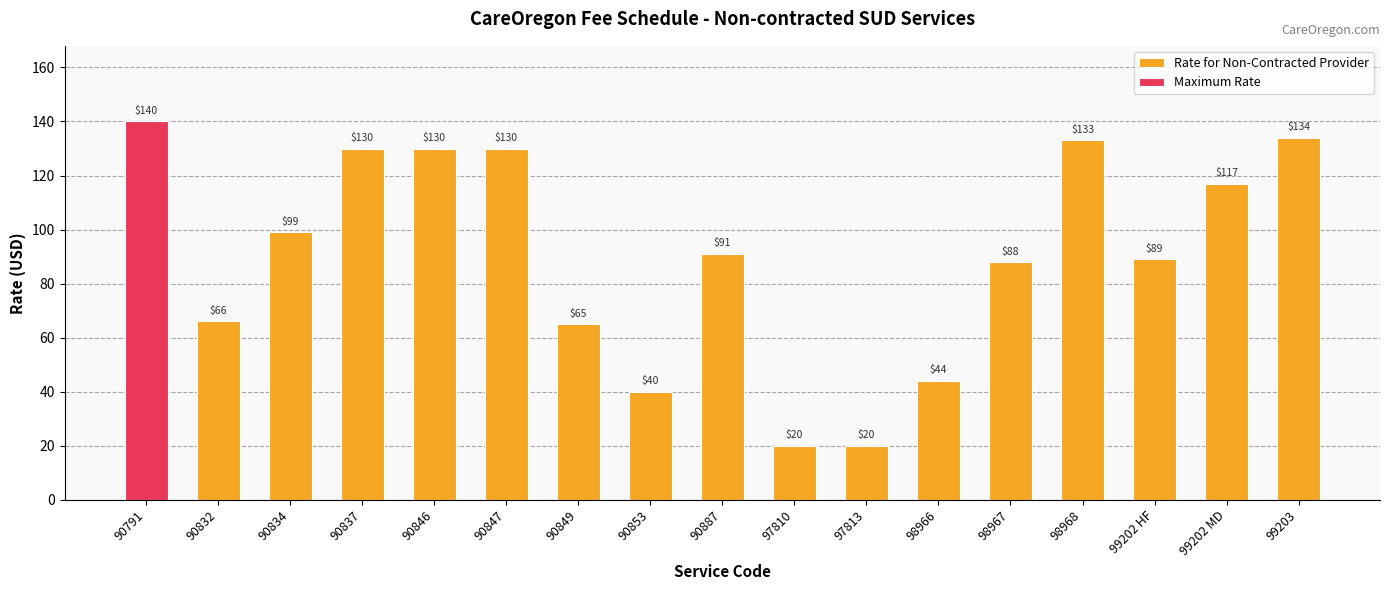

Which series has the widest spread of values?

Maximum Rate